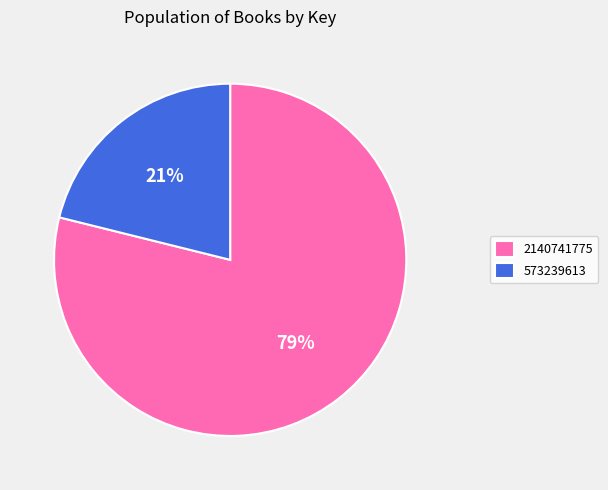

The 573239613 slice represents 21% of the pie. True or false?

True